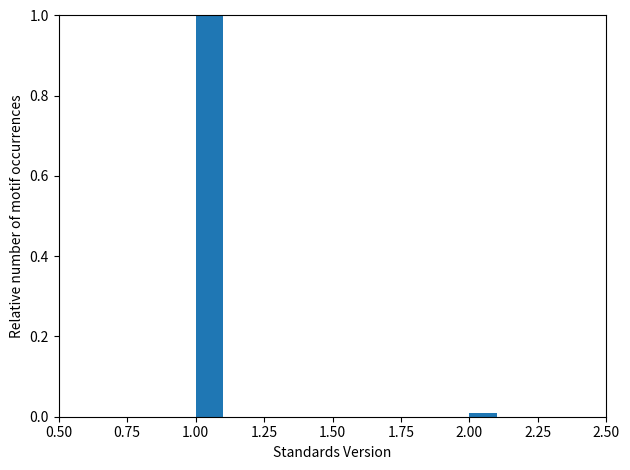

Around what value on the x-axis is the tallest bar? Give the approximate position of its centre, as read against the axis.

1.05